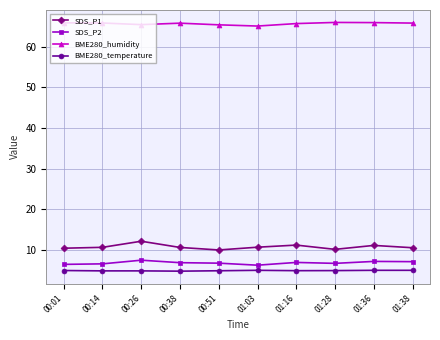

Which series has the widest spread of values?

SDS_P1